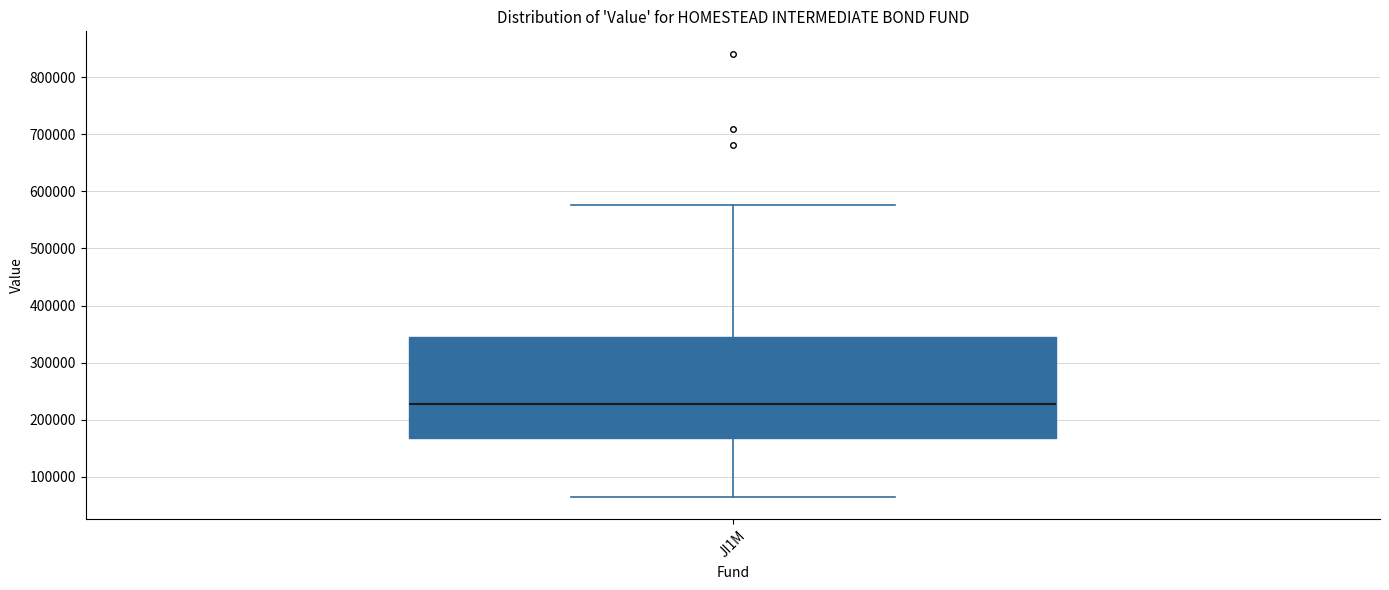

Read this box plot against the y-axis: the position of the median line, the range covered by the box, and the ends of both whiskers. The values are not printed on the chart, so give them approximately, as read against the axis.

median 230000, box 170000 to 350000, whiskers 60000 to 580000